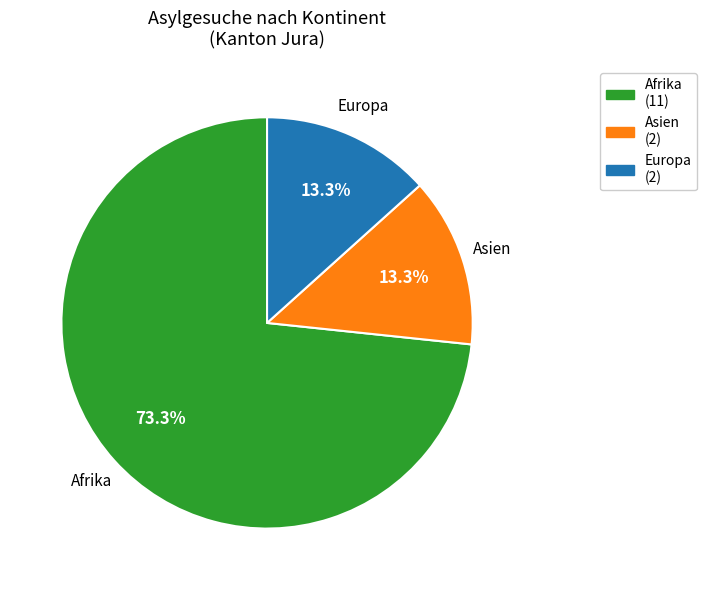

Does any single category account for the majority?

Yes